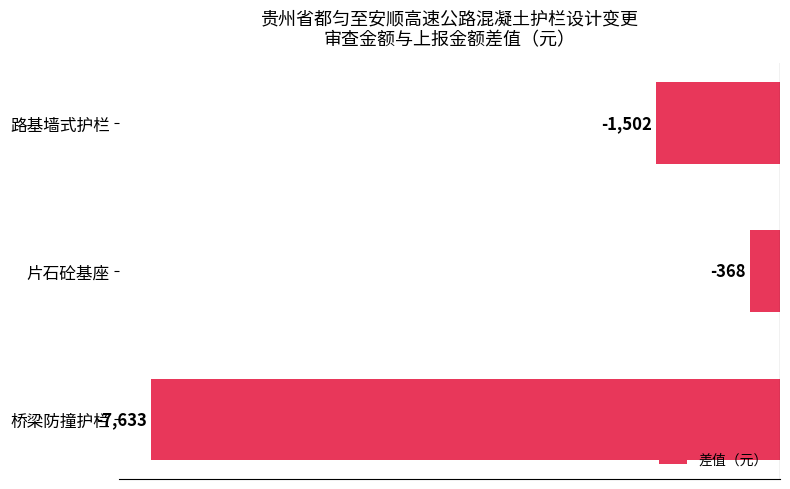

What is the difference between the maximum and minimum values?

7265